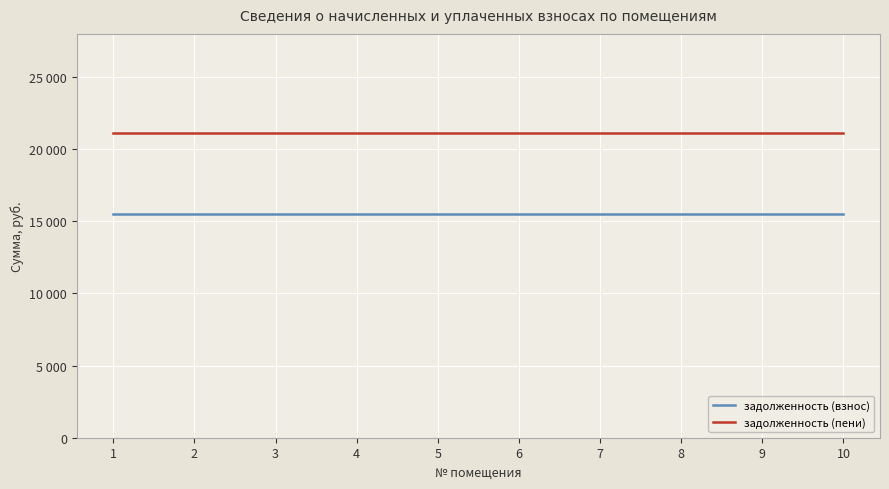

What are all the series names shown in the legend?

задолженность (взнос), задолженность (пени)